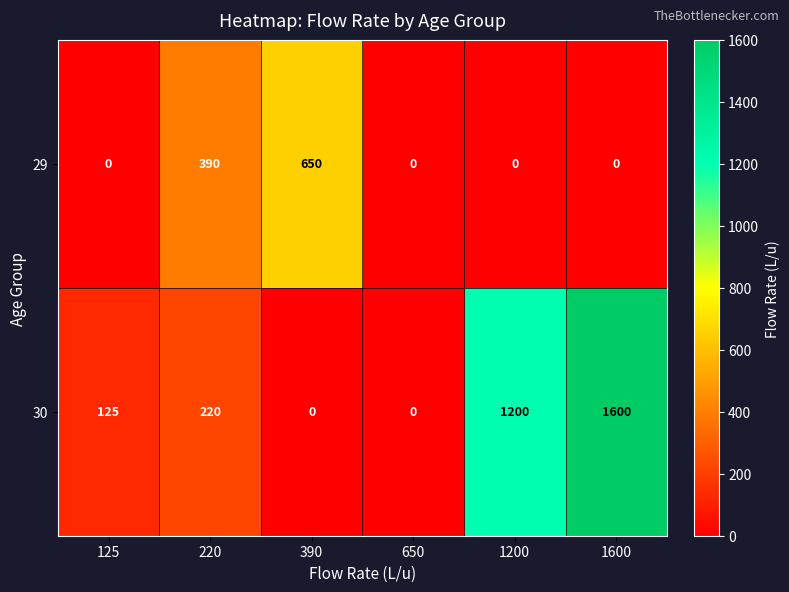

Reading left to right, what are all the values shown in this chart?

29: 125=0	220=390	390=650	650=0	1200=0	1600=0
30: 125=125	220=220	390=0	650=0	1200=1200	1600=1600